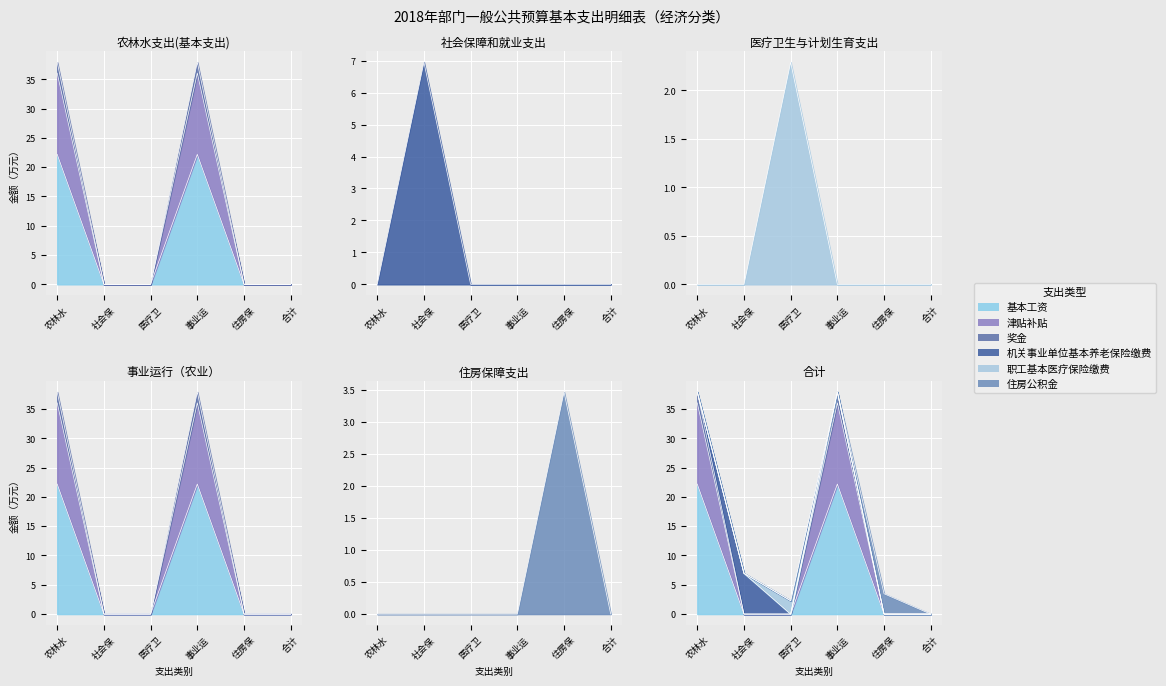

The value of 津贴补贴 at 农林水 is 16.2. True or false?

False